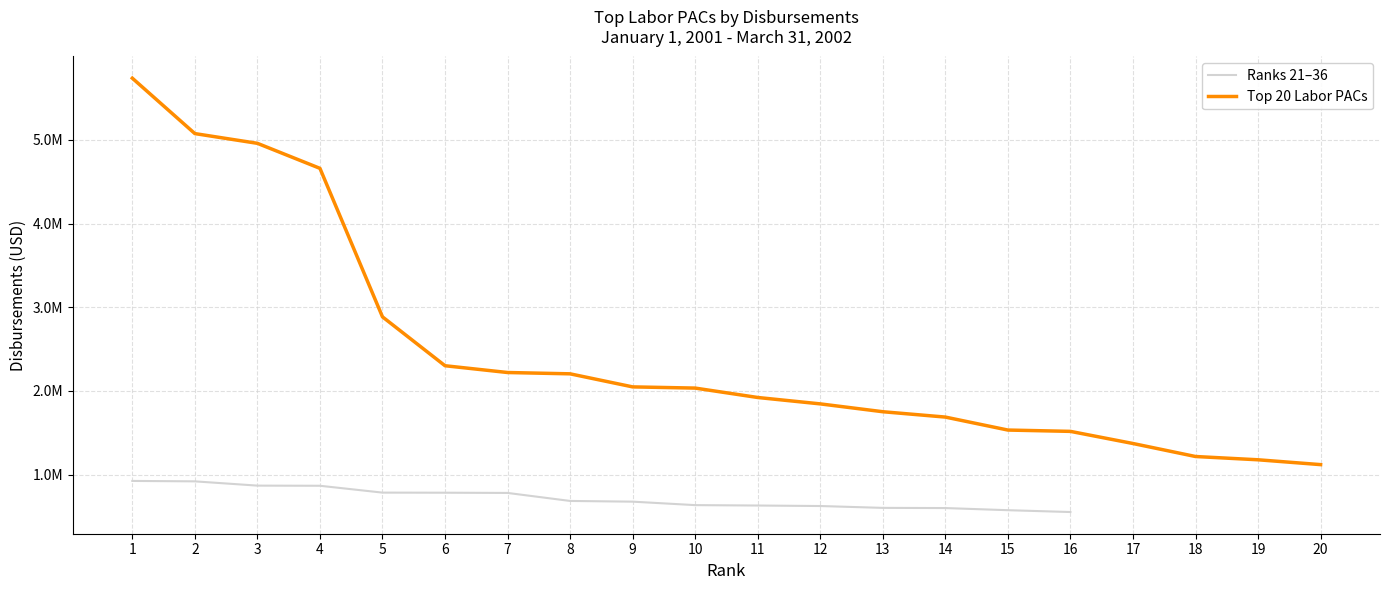

Rank the series by their maximum value, from highest to lowest.

Top 20 Labor PACs, Ranks 21–36